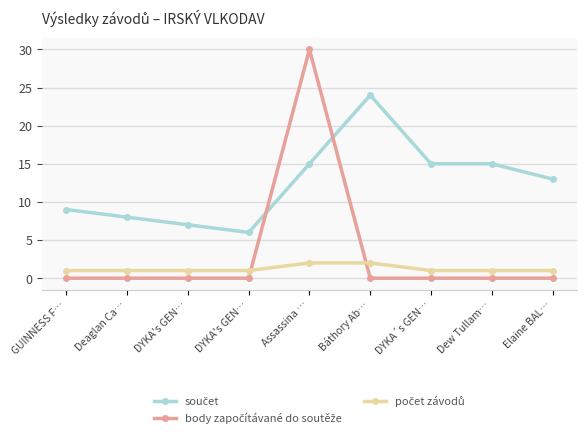

True or false: součet and počet závodů cross at least once.

False